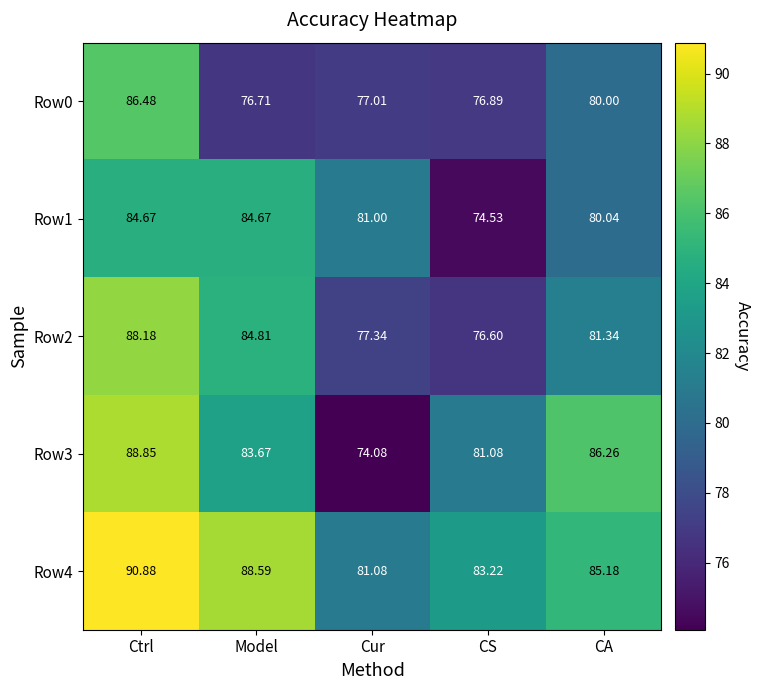

At which category does the chart reach its peak across all series?

Ctrl